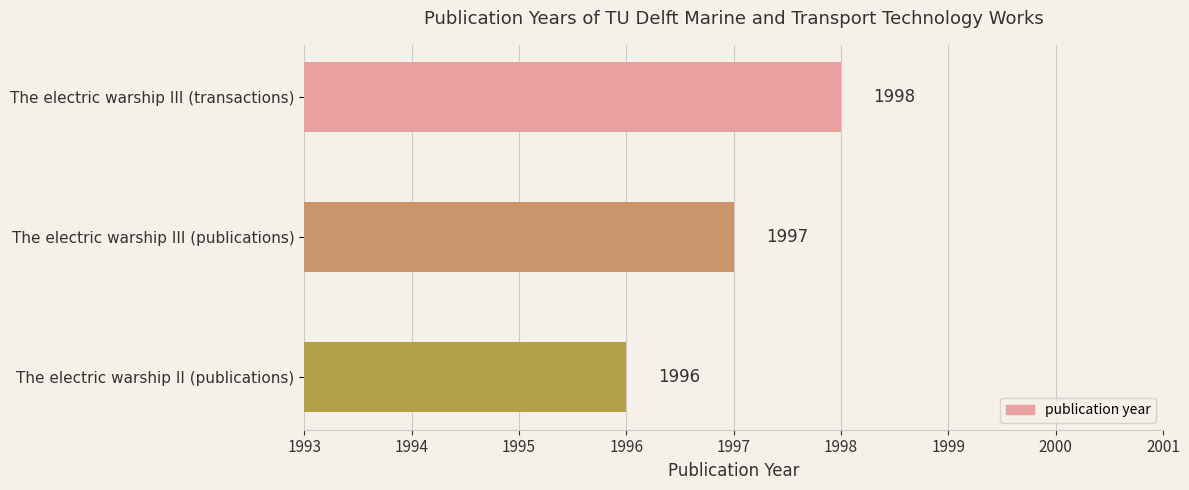

What is the greatest value displayed?

1998